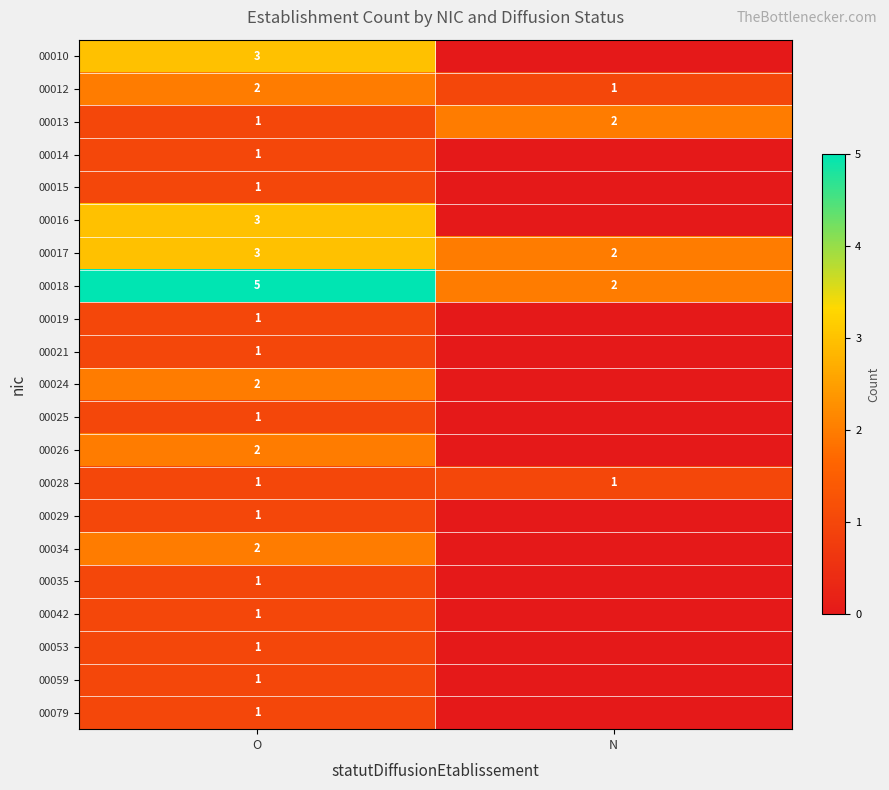

The value of 00013 at N is 2. True or false?

True